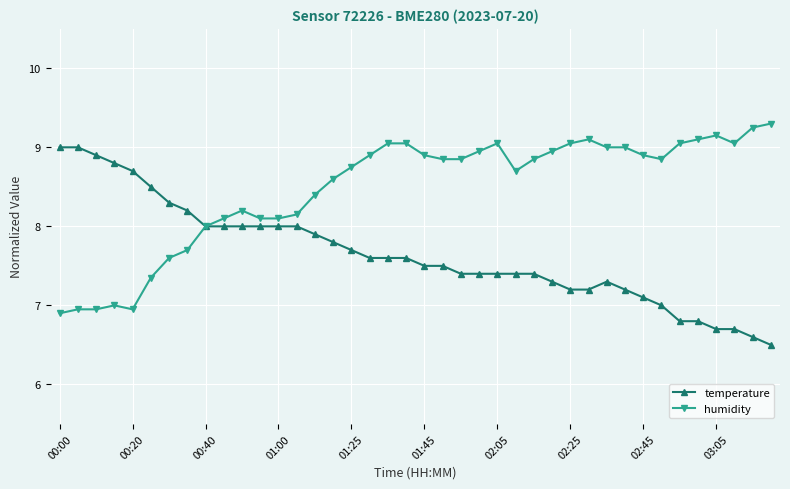

What is the lowest value of the humidity series?

6.9